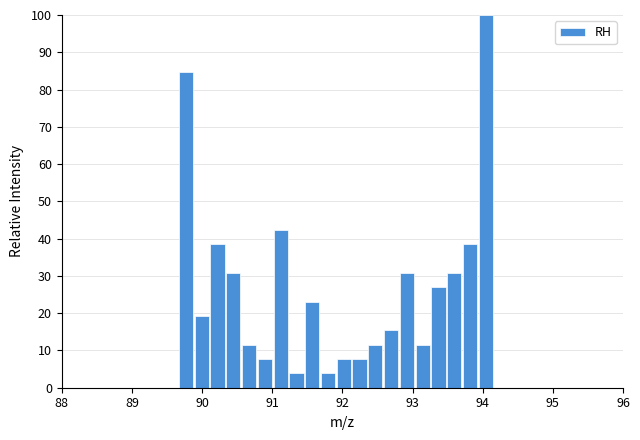

Read against the x-axis, roughly where is the centre of the tallest bar?

94.0